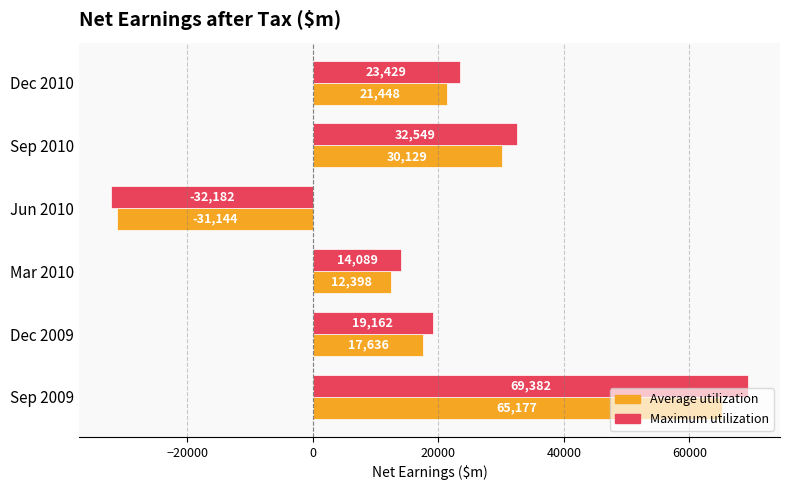

At which category is the sum across all series the highest?

Sep 2009